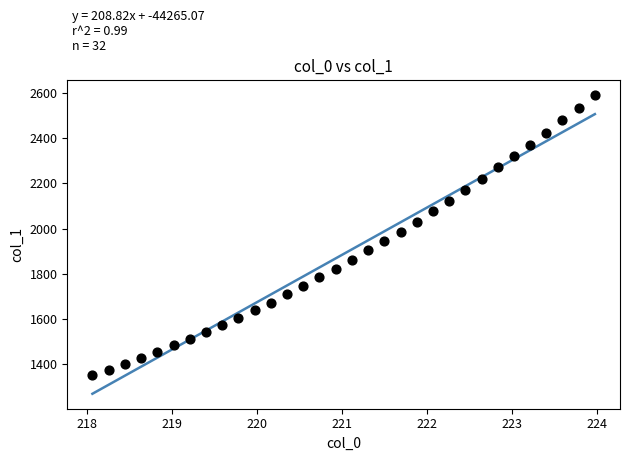

What is the range of Y values (max minus min)?

1239.6